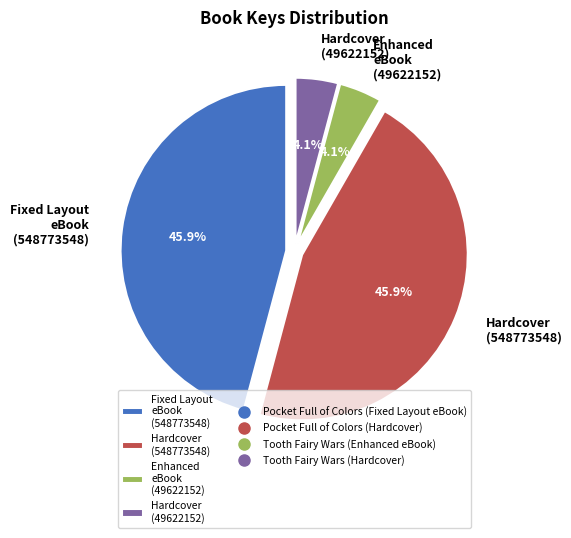

Does Hardcover (548773548) represent more than half of the total?

No